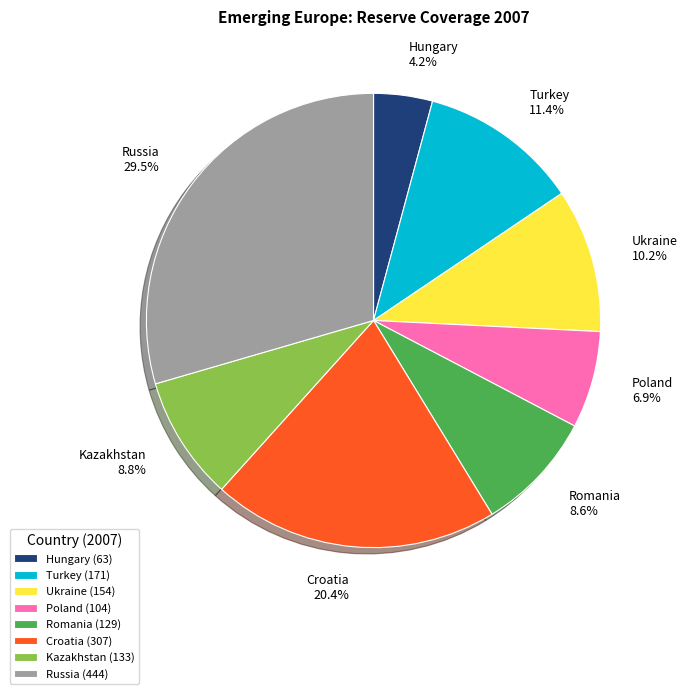

How many segments does this pie chart have?

8